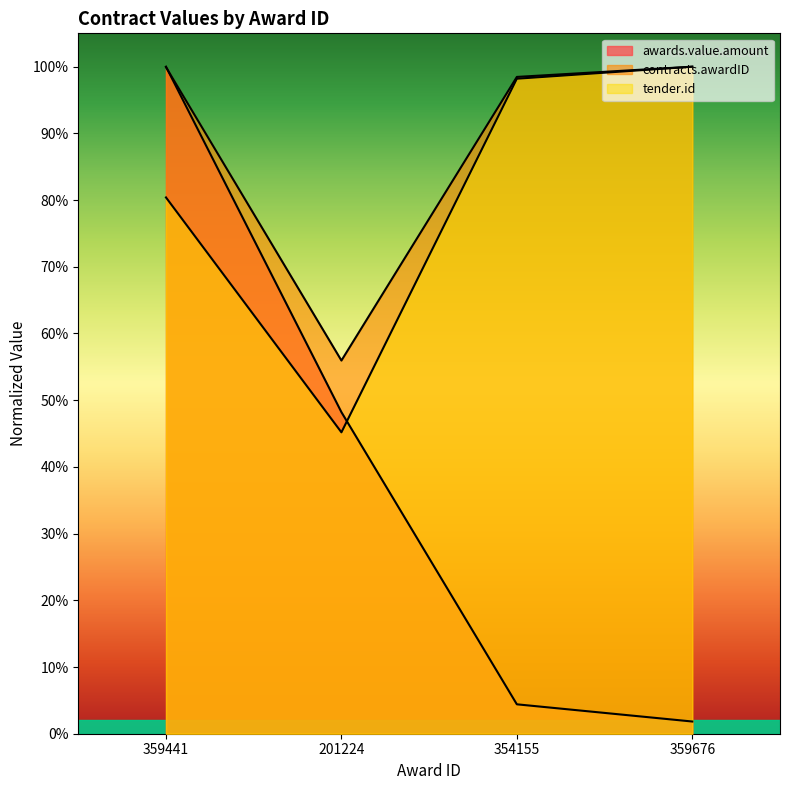

What is the sum of the tender.id values at 359676 and 201224?

1.5